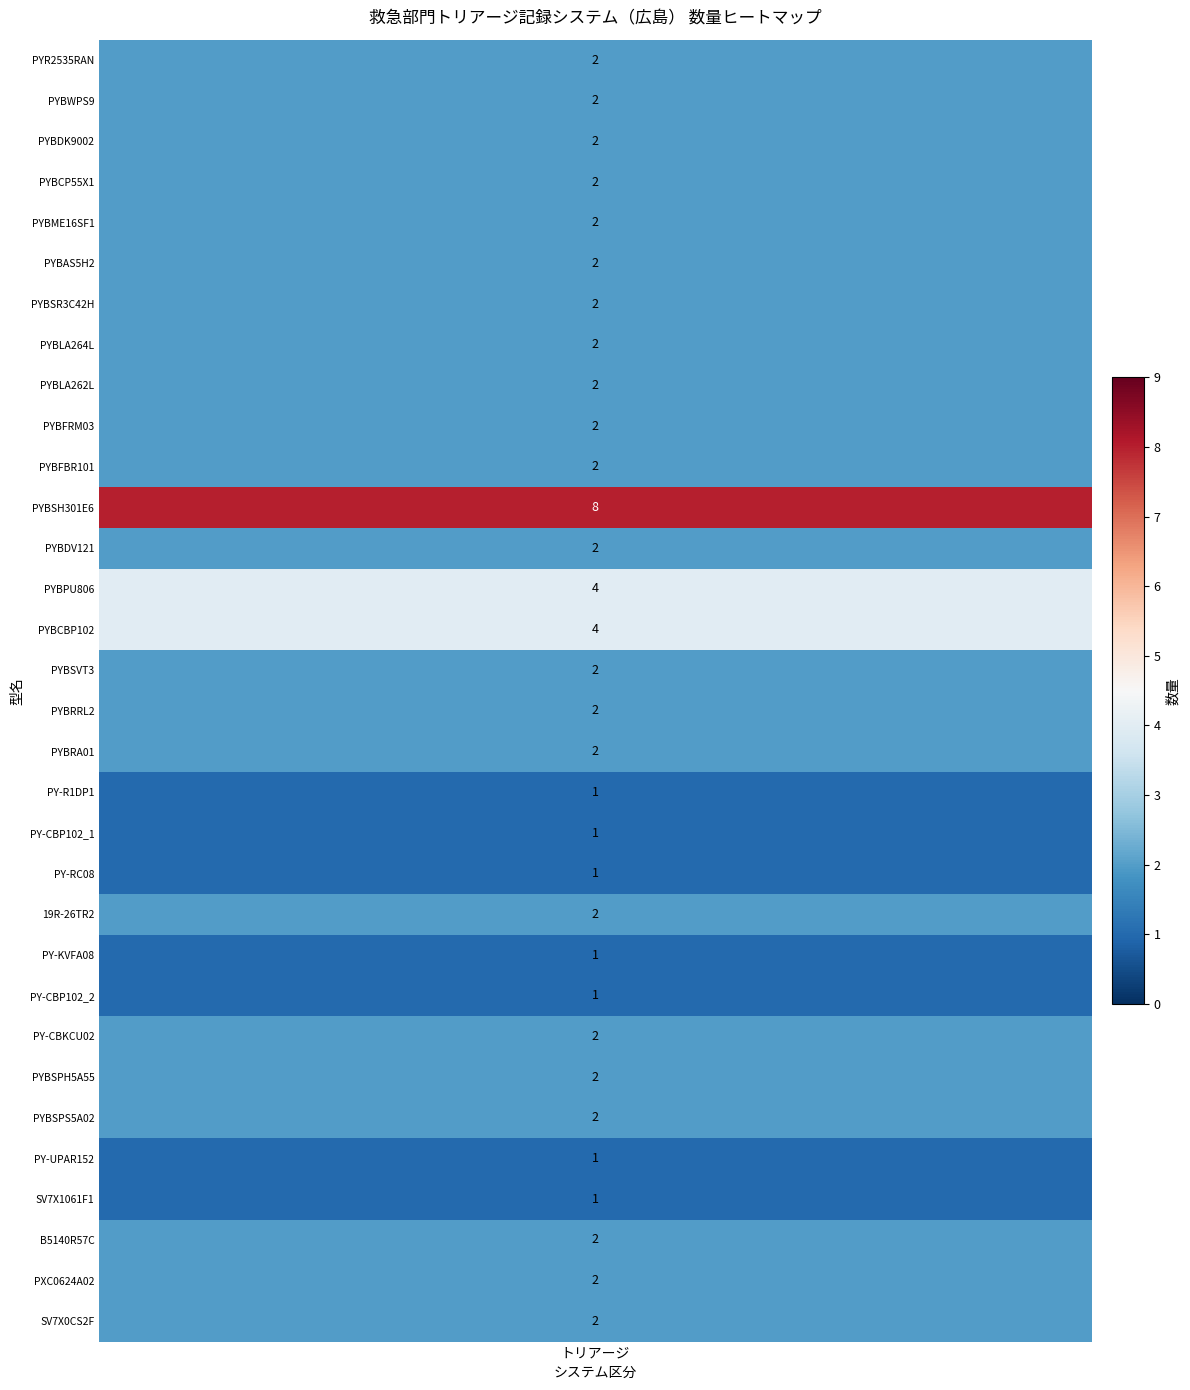

List the labels in order of value, smallest first.

PY-R1DP1, PY-CBP102_1, PY-RC08, PY-KVFA08, PY-CBP102_2, PY-UPAR152, SV7X1061F1, PYR2535RAN, PYBWPS9, PYBDK9002, PYBCP55X1, PYBME16SF1, PYBAS5H2, PYBSR3C42H, PYBLA264L, PYBLA262L, PYBFRM03, PYBFBR101, PYBDV121, PYBSVT3, PYBRRL2, PYBRA01, 19R-26TR2, PY-CBKCU02, PYBSPH5A55, PYBSPS5A02, B5140R57C, PXC0624A02, SV7X0CS2F, PYBPU806, PYBCBP102, PYBSH301E6